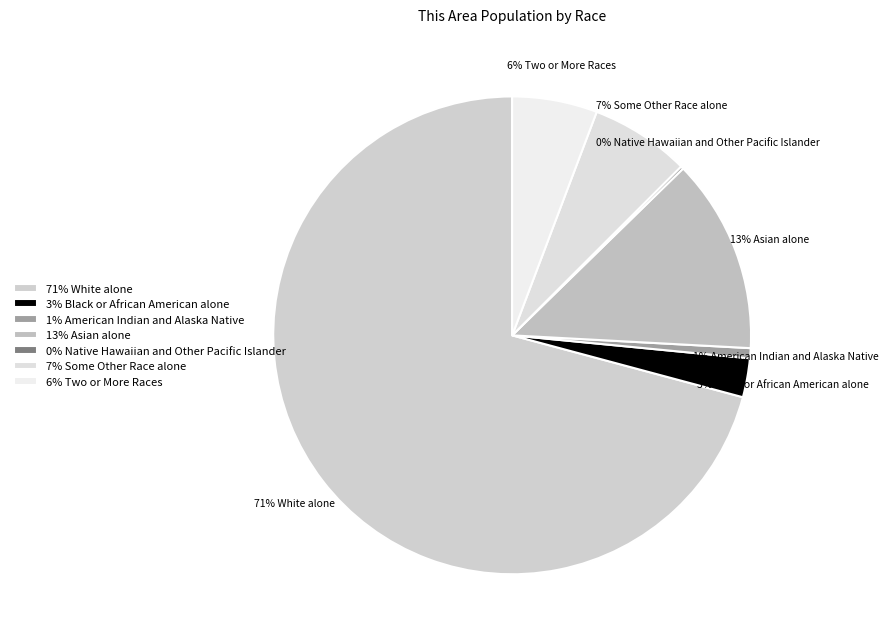

Which slice is the largest?

71% White alone